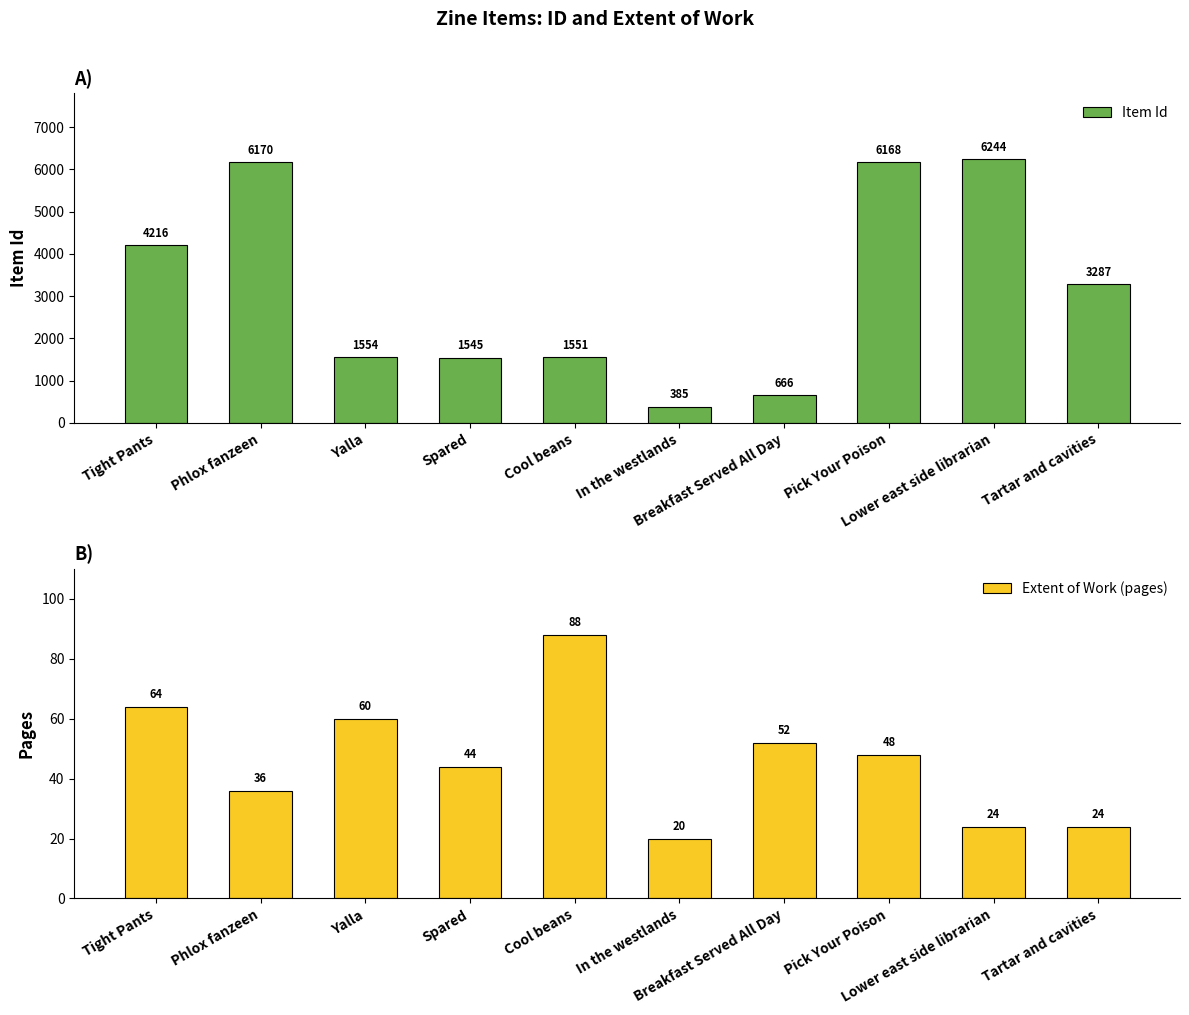

Reading right to left, list all the values displayed in this chart.

Item Id: Tartar and cavities=3287	Lower east side librarian=6244	Pick Your Poison=6168	Breakfast Served All Day=666	In the westlands=385	Cool beans=1551	Spared=1545	Yalla=1554	Phlox fanzeen=6170	Tight Pants=4216
Extent of Work (pages): Tartar and cavities=24	Lower east side librarian=24	Pick Your Poison=48	Breakfast Served All Day=52	In the westlands=20	Cool beans=88	Spared=44	Yalla=60	Phlox fanzeen=36	Tight Pants=64